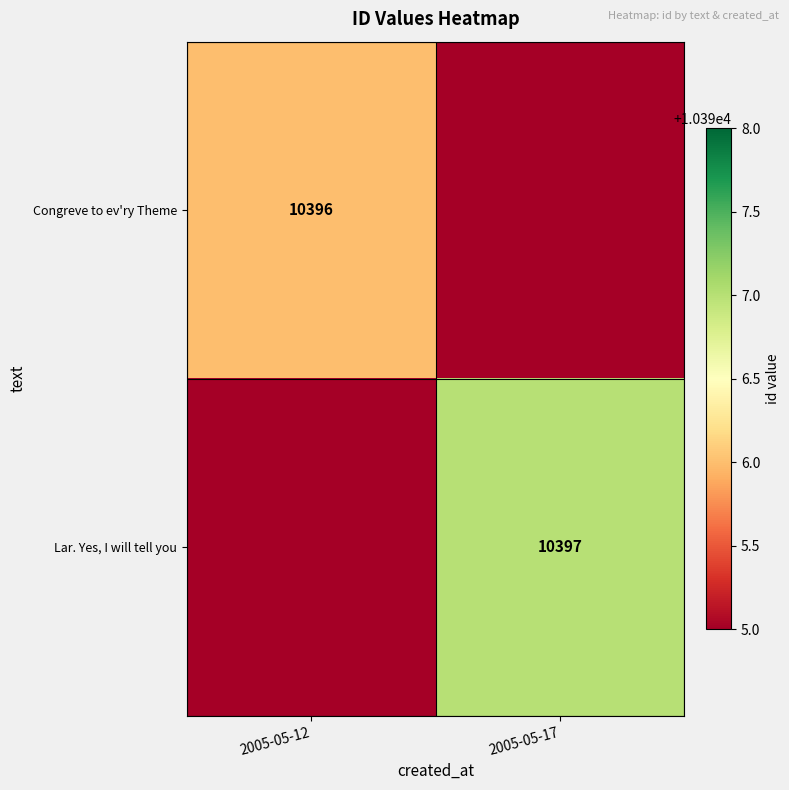

The value of Congreve to ev'ry Theme at 2005-05-12 is 10396. True or false?

True